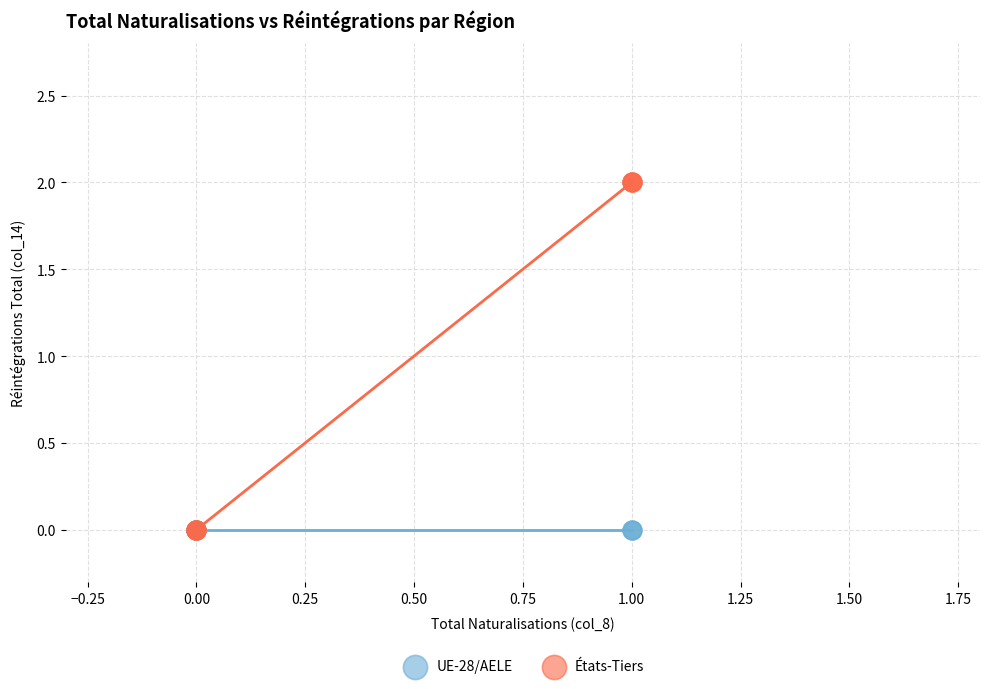

Which series reaches the maximum Y coordinate?

États-Tiers